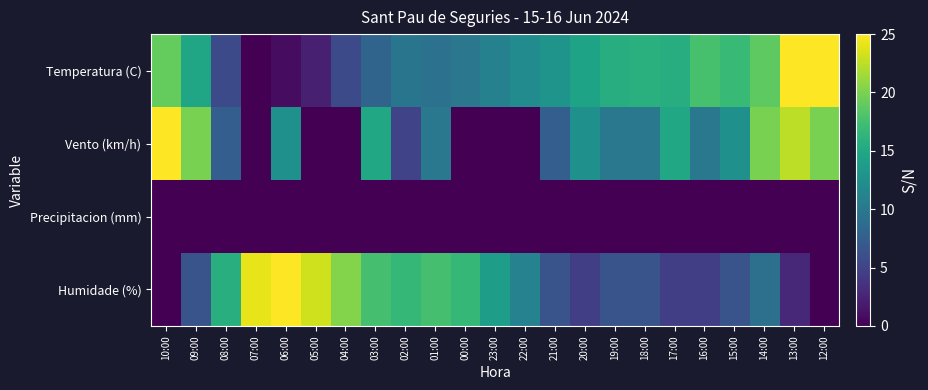

Which series has the largest range (max minus min)?

Temperatura (C)